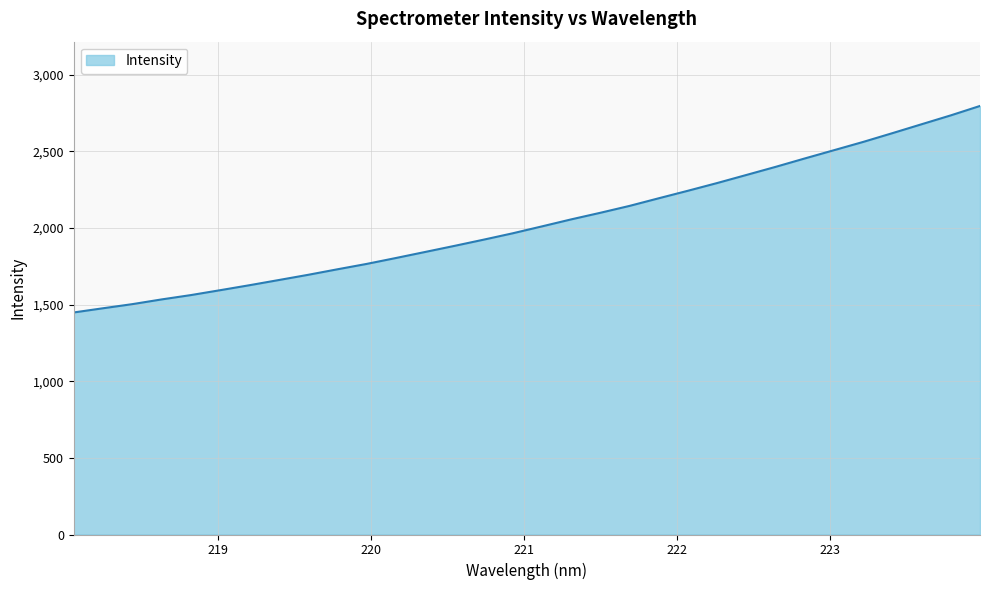

What is the difference between the maximum and minimum values?

1347.4